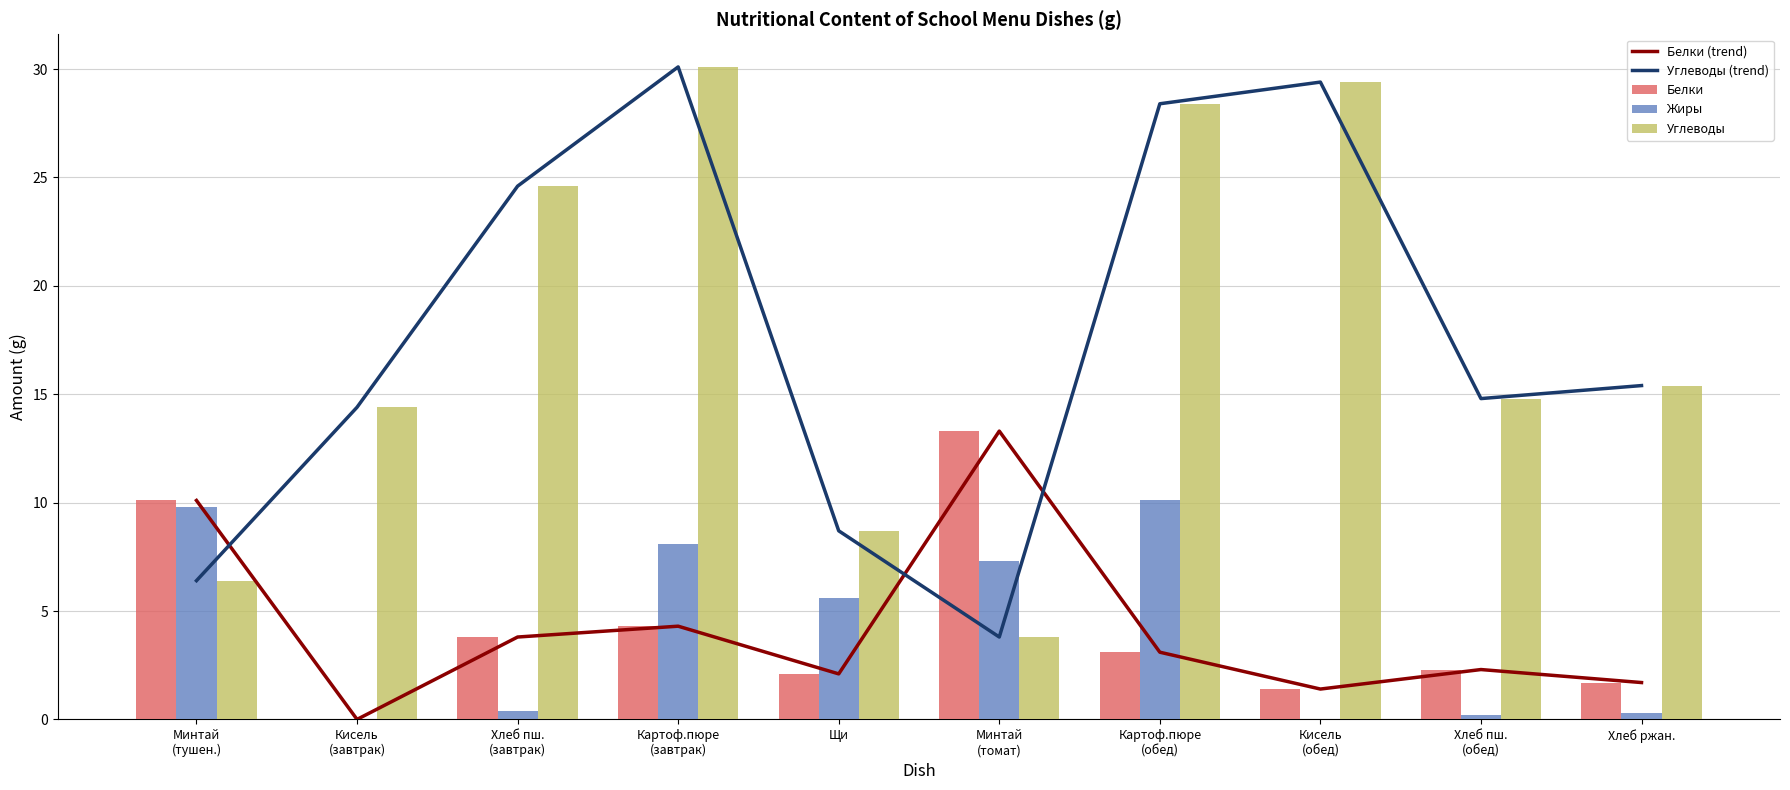

At which label does Белки (trend) reach its peak?

Минтай
(томат)